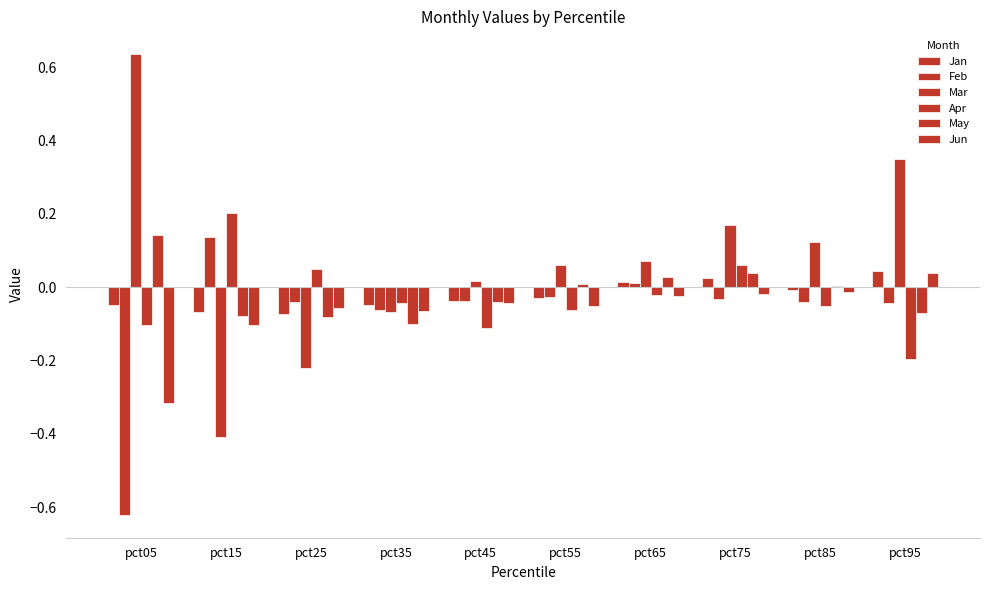

List the series in order of their peak value, highest first.

Mar, Apr, May, Feb, Jan, Jun